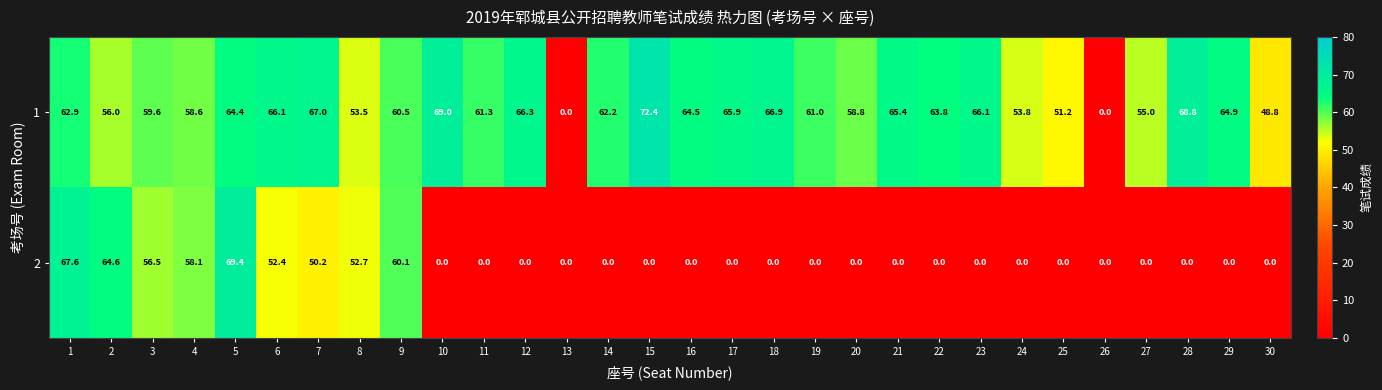

How many values in the 2 series exceed 0?

9